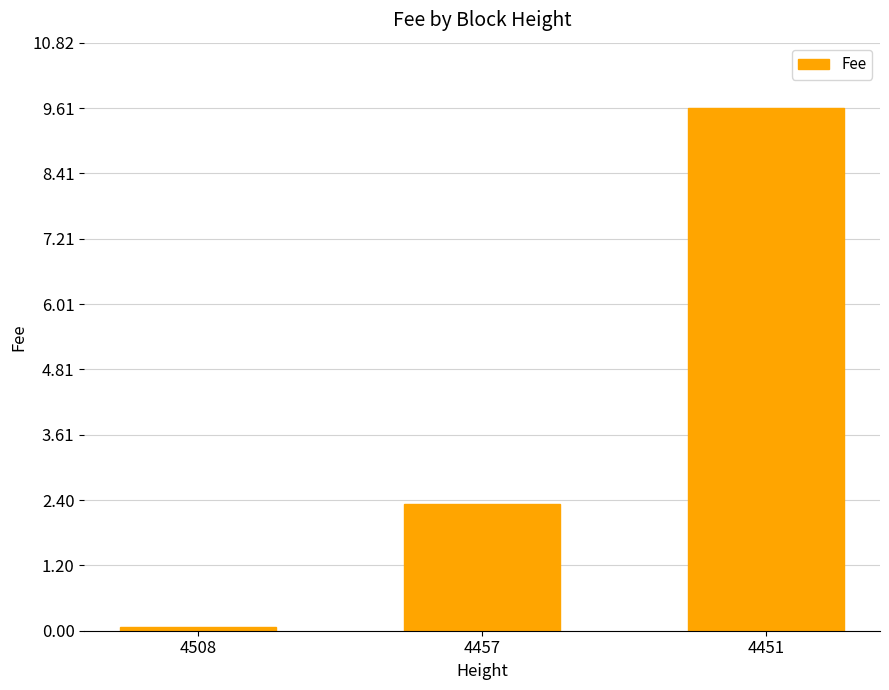

Where does the data first go above 2?

4457